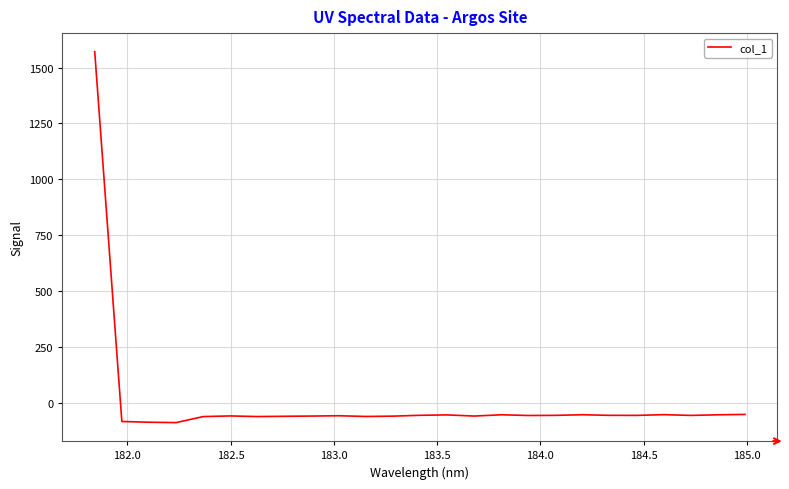

How many series are shown in this chart?

1